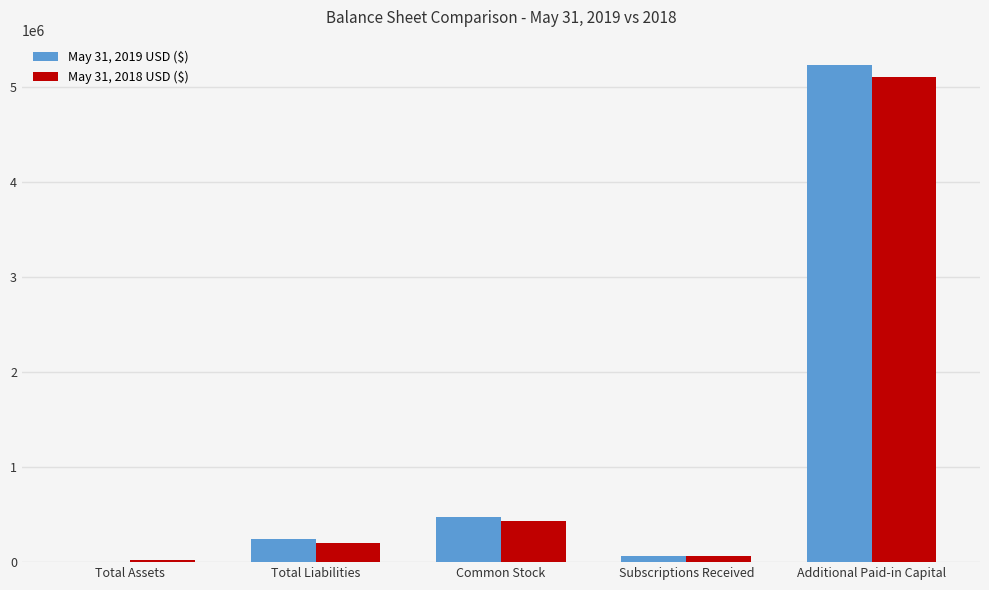

What is the greatest value displayed?

5238347